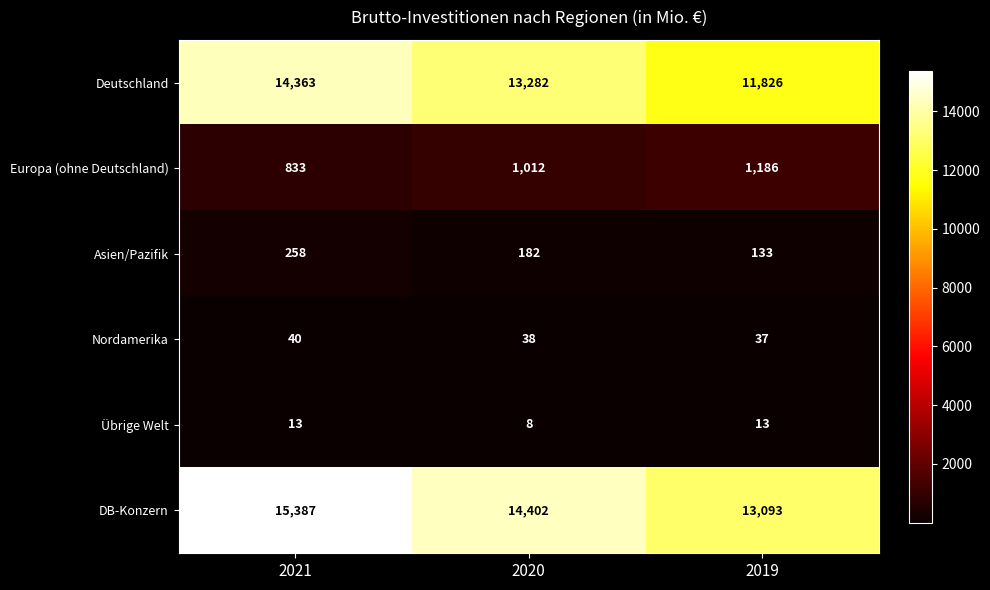

What is the maximum value shown in the chart?

15387